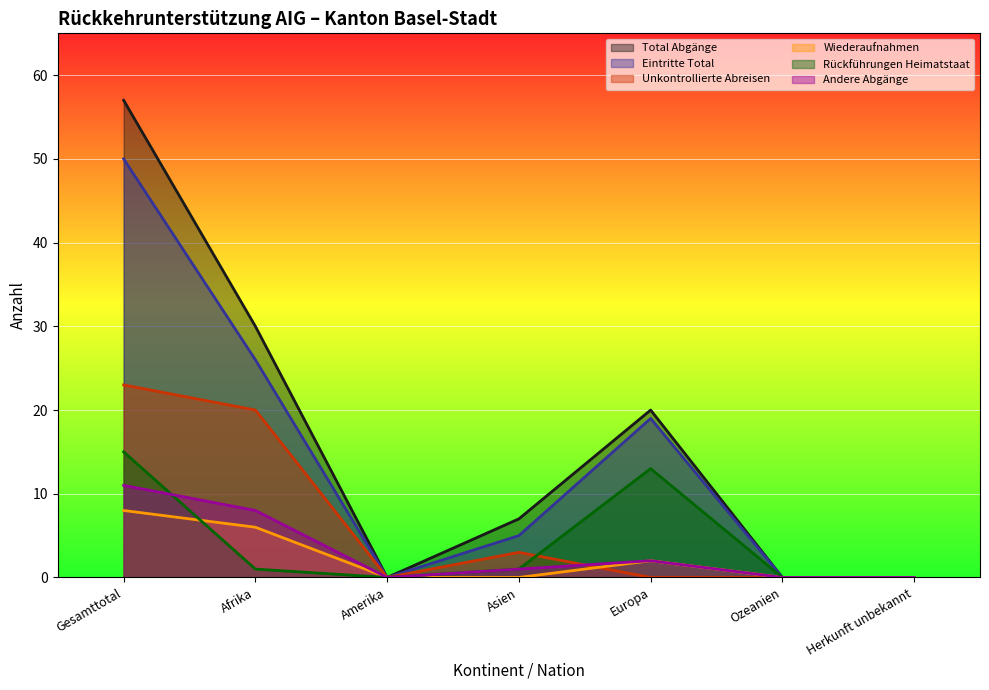

How many categories are shown in the chart?

7